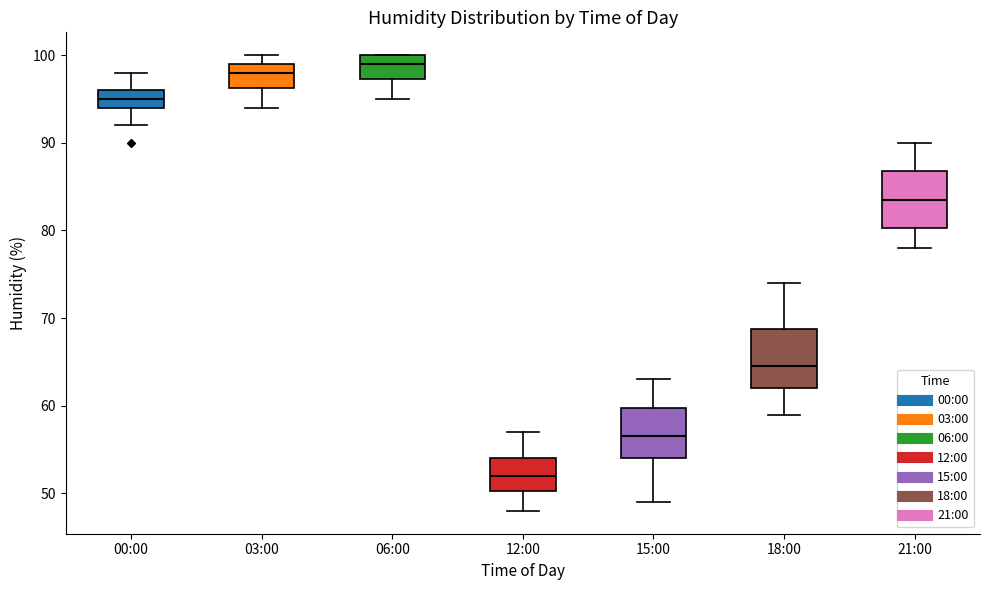

Reading left to right, read every box against the y-axis: the position of its median line, the range the box covers, and the ends of its whiskers. The values are not printed on the chart, so give them approximately, as read against the axis.

00:00: median 95, box 94 to 96, whiskers 92 to 98
03:00: median 98, box 96 to 99, whiskers 94 to 100
06:00: median 99, box 97 to 100, whiskers 95 to 100
12:00: median 52, box 50 to 54, whiskers 48 to 57
15:00: median 57, box 54 to 60, whiskers 49 to 63
18:00: median 65, box 62 to 69, whiskers 59 to 74
21:00: median 84, box 80 to 87, whiskers 78 to 90